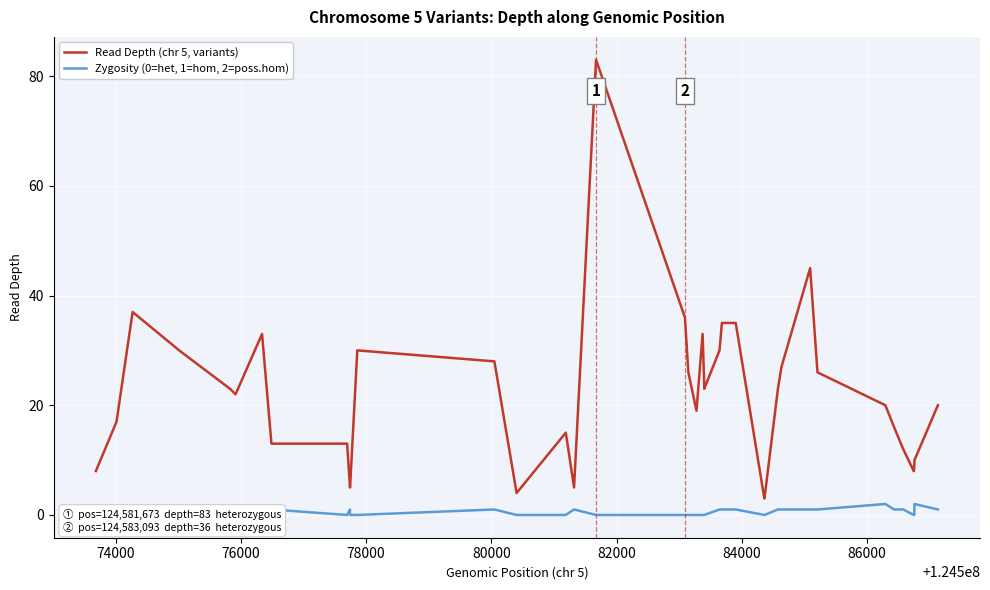

Which series has the largest total across all categories?

Read Depth (chr 5, variants)